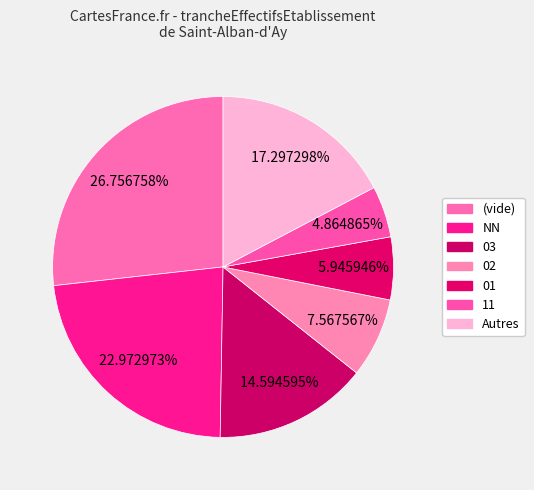

Does any single category account for the majority?

No